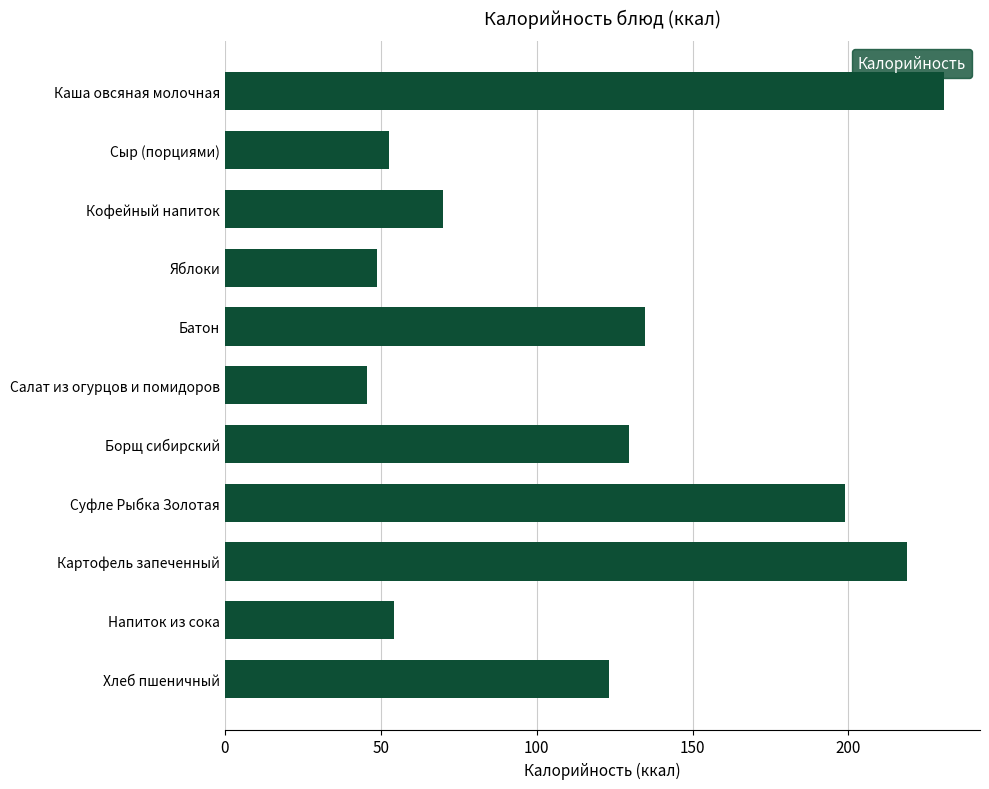

Reading top to bottom, transcribe all the data shown in this chart.

Каша овсяная молочная=230.7	Сыр (порциями)=52.6	Кофейный напиток=70.0	Яблоки=48.7	Батон=134.8	Салат из огурцов и помидоров=45.5	Борщ сибирский=129.5	Суфле Рыбка Золотая=199.0	Картофель запеченный=218.8	Напиток из сока=54.3	Хлеб пшеничный=123.2